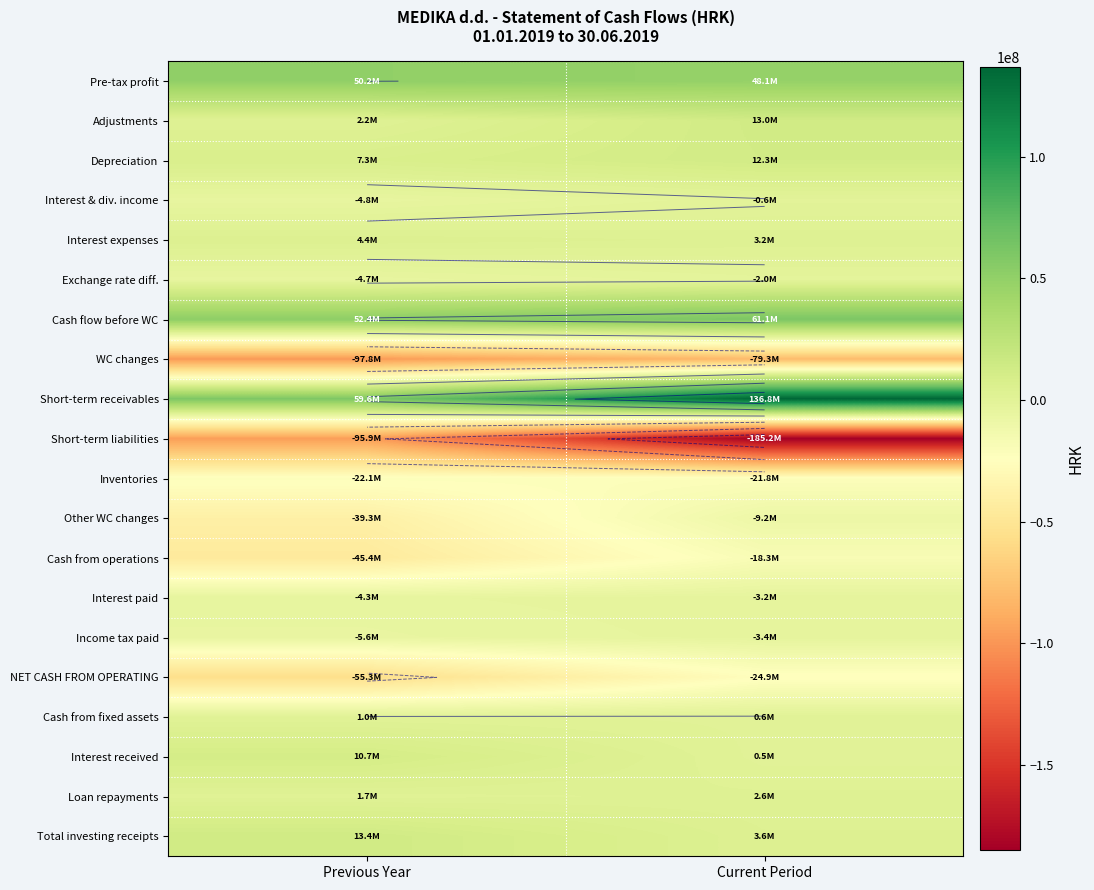

Rank the categories by Inventories value from lowest to highest.

Previous Year, Current Period